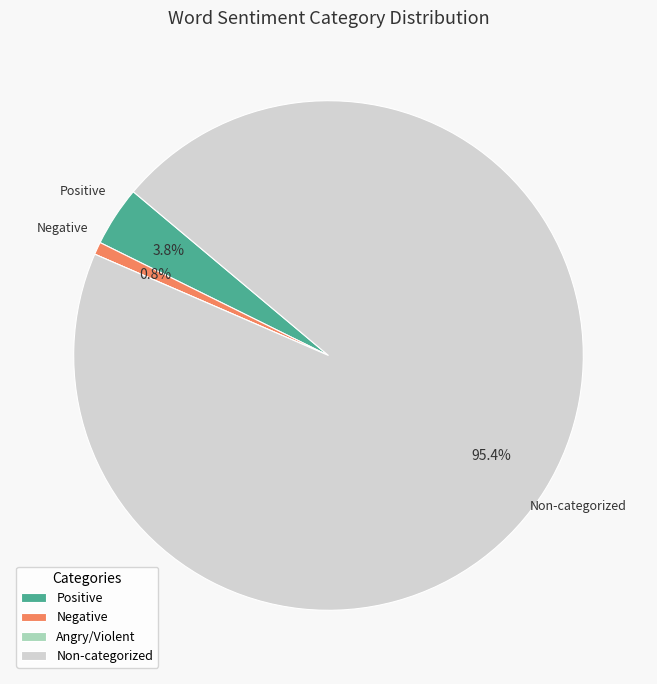

What is the largest slice in the pie chart?

Non-categorized